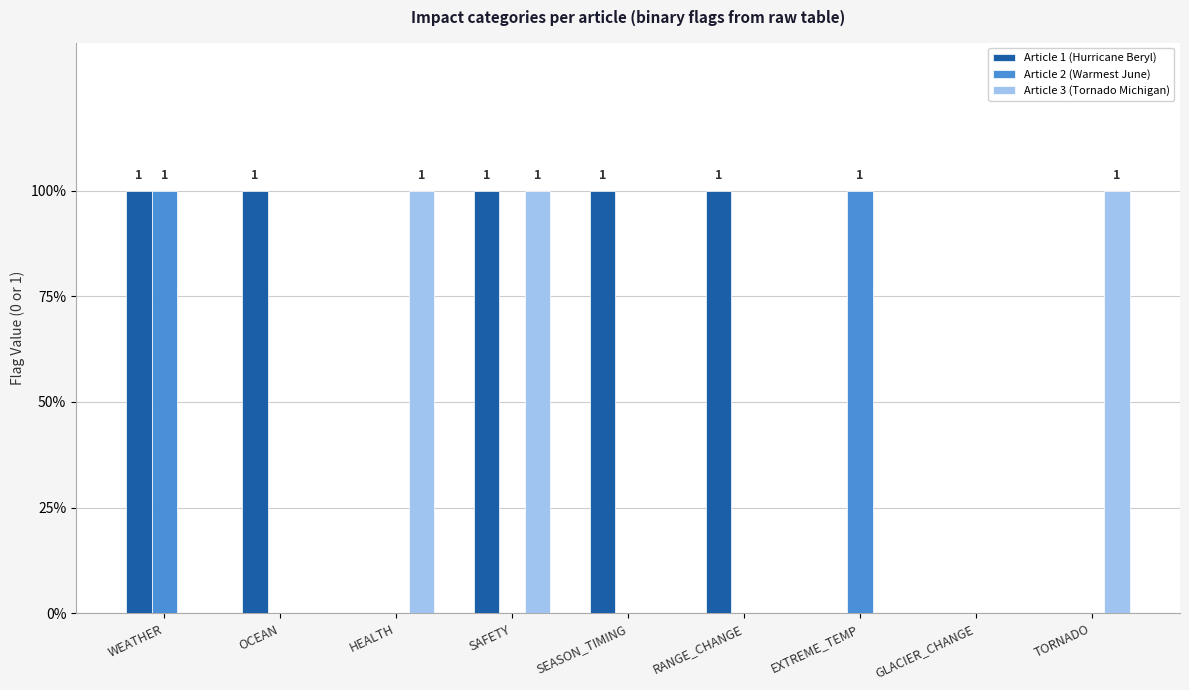

Does the chart contain stacked bars?

No